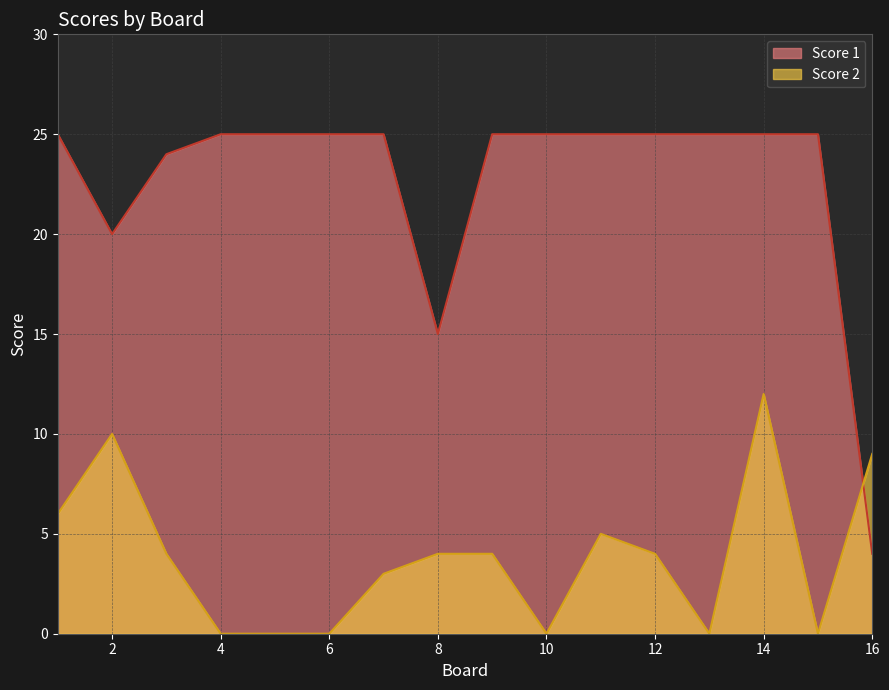

What is the average value of the Score 2 series?

4